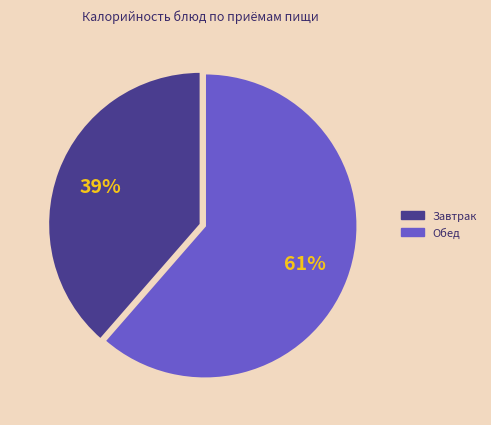

To the nearest percent, what is the average slice percentage?

50%